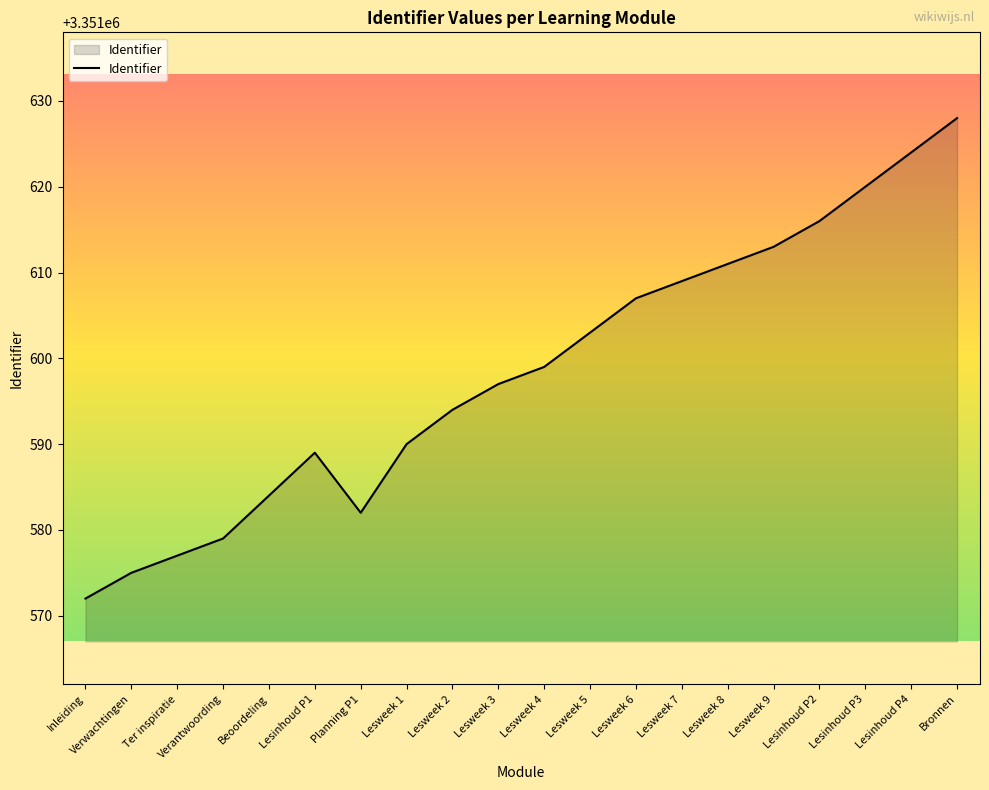

What is the change in value from Ter inspiratie to Lesinhoud P1?

+12